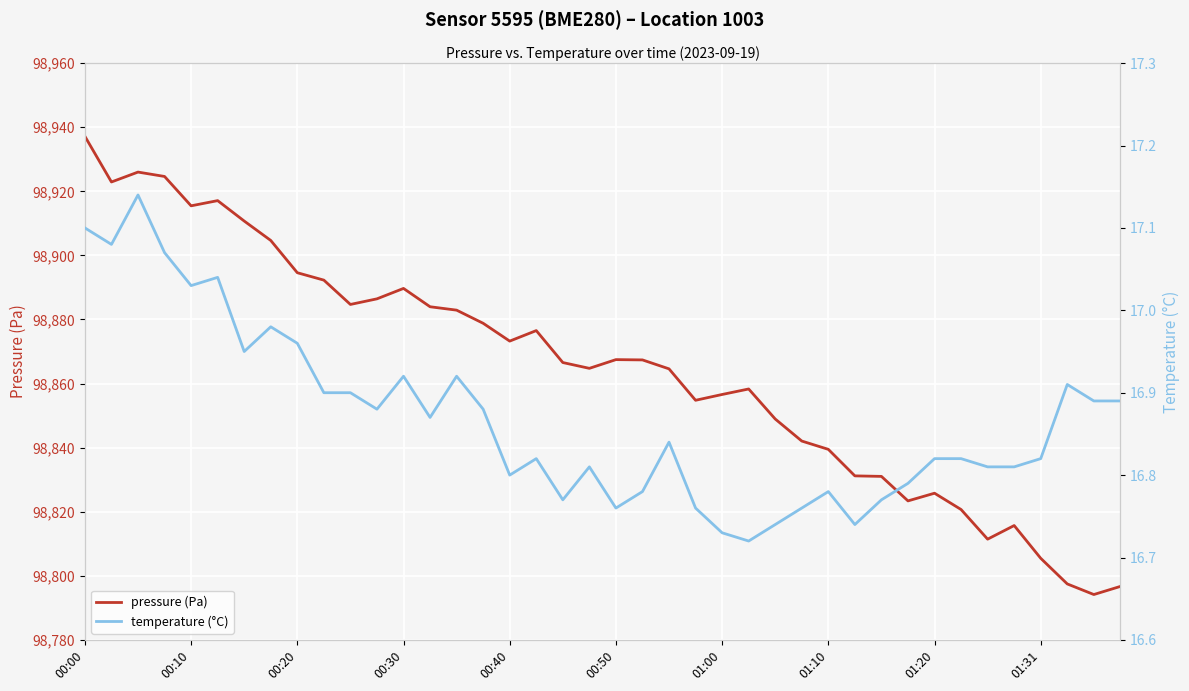

At which category is the sum across all series the highest?

00:00